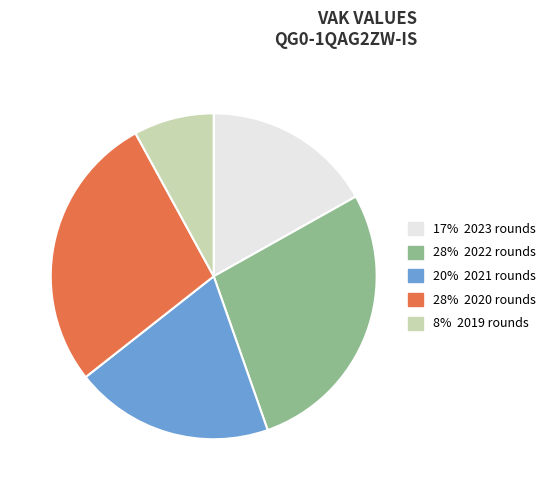

Does any single category account for the majority?

No